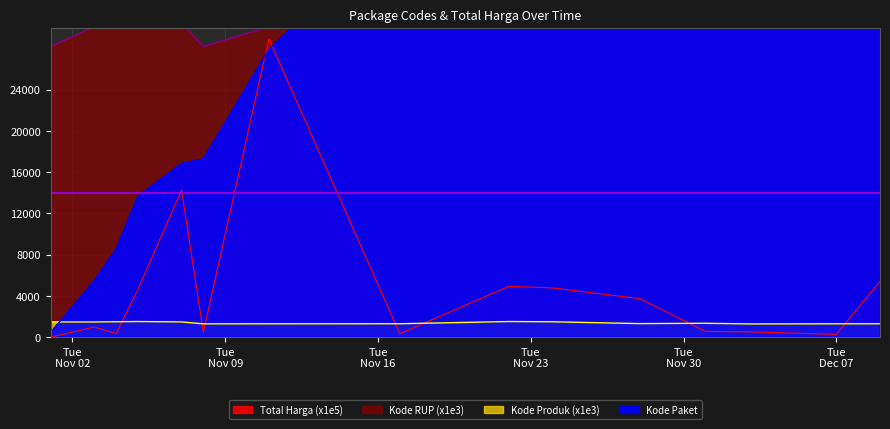

Is it true that Kode RUP equals 46030.5 at 2021-11-04?

False